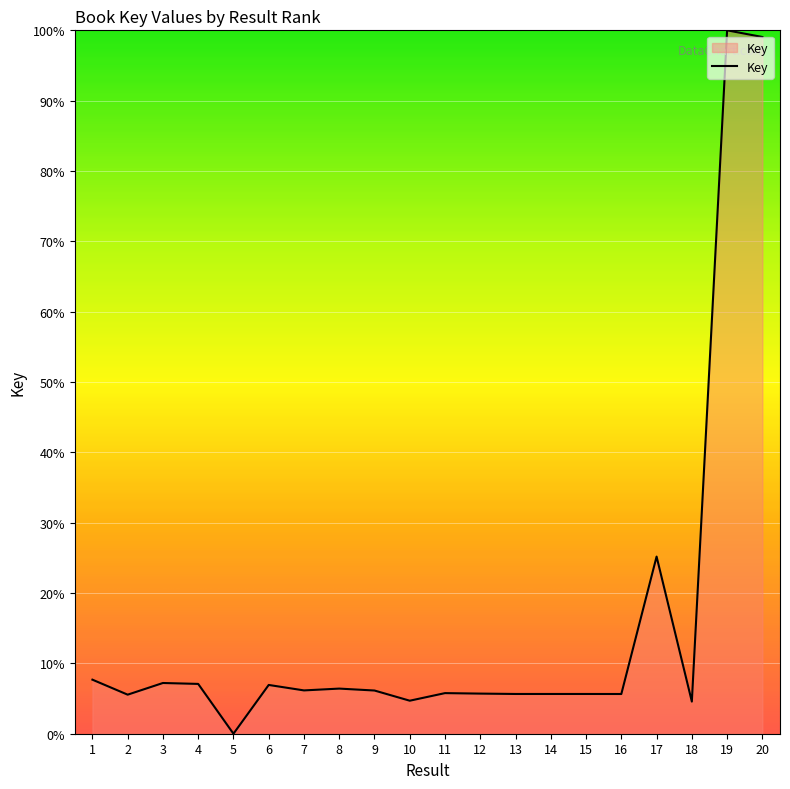

At which category does the chart reach its peak across all series?

19